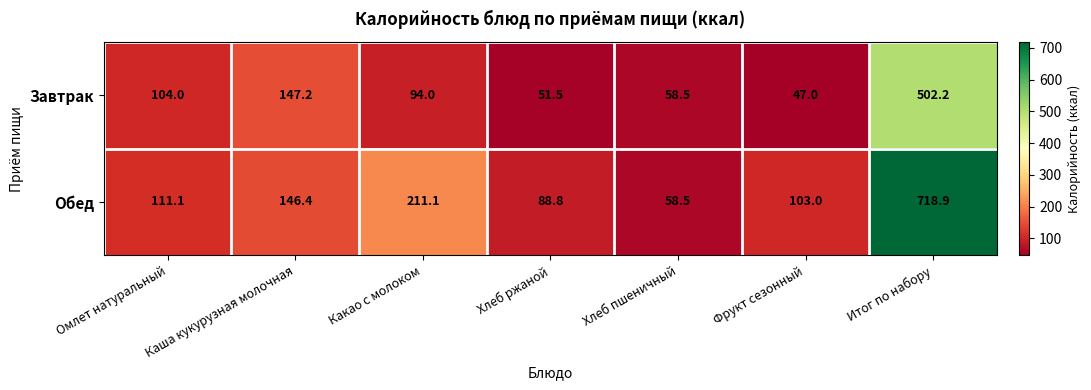

How many categories are shown in the chart?

7